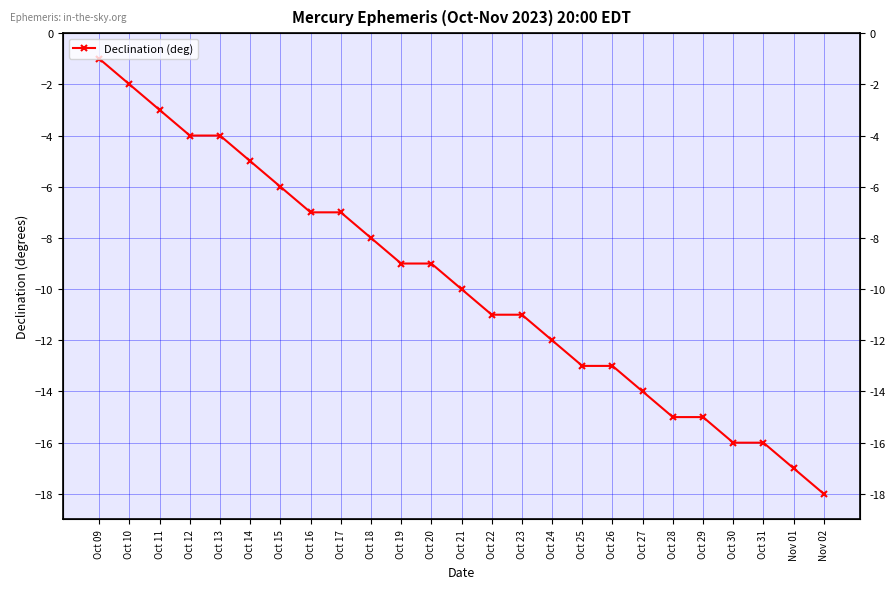

Rank the categories by value from highest to lowest.

Oct 09, Oct 10, Oct 11, Oct 12, Oct 13, Oct 14, Oct 15, Oct 16, Oct 17, Oct 18, Oct 19, Oct 20, Oct 21, Oct 22, Oct 23, Oct 24, Oct 25, Oct 26, Oct 27, Oct 28, Oct 29, Oct 30, Oct 31, Nov 01, Nov 02